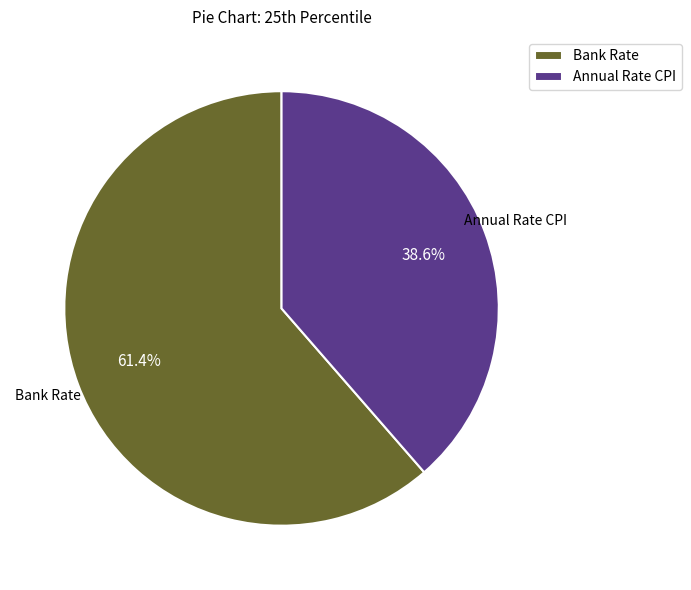

To the nearest percent, what is the combined percentage of Bank Rate and Annual Rate CPI?

100%